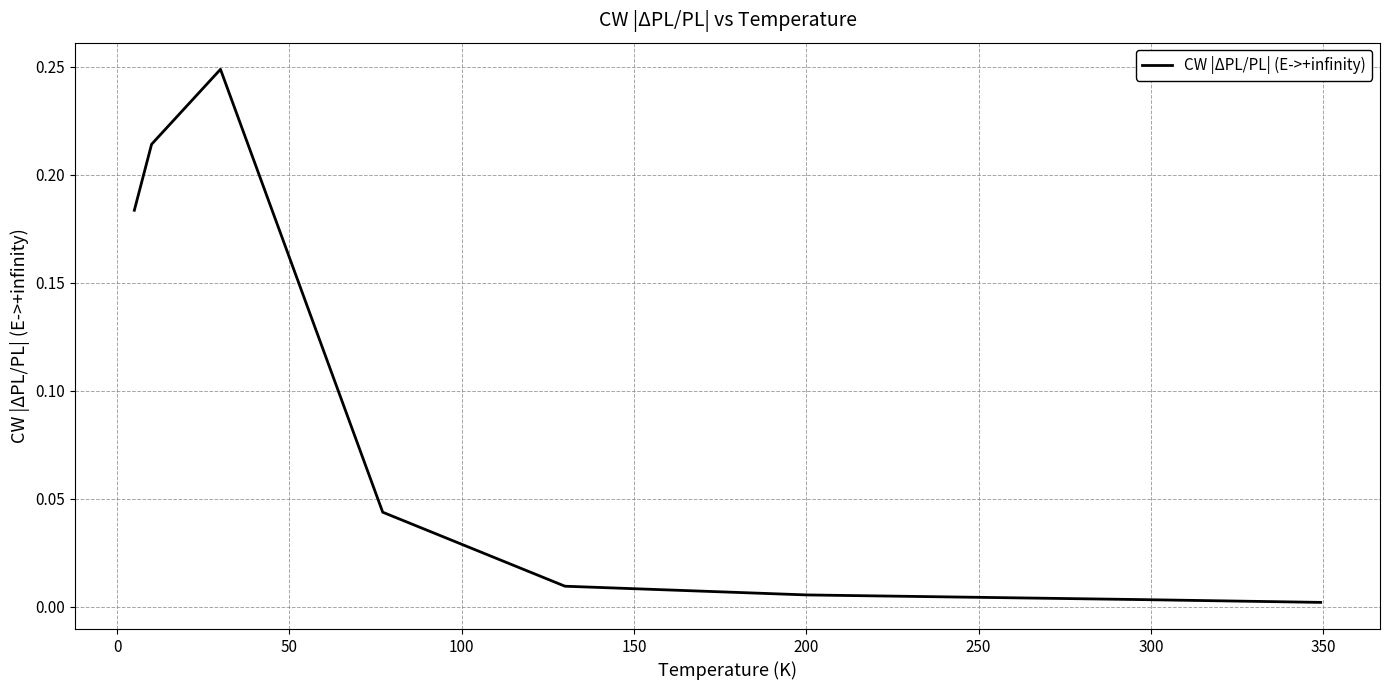

True or false: there are more than 2 points higher than both neighbors.

False